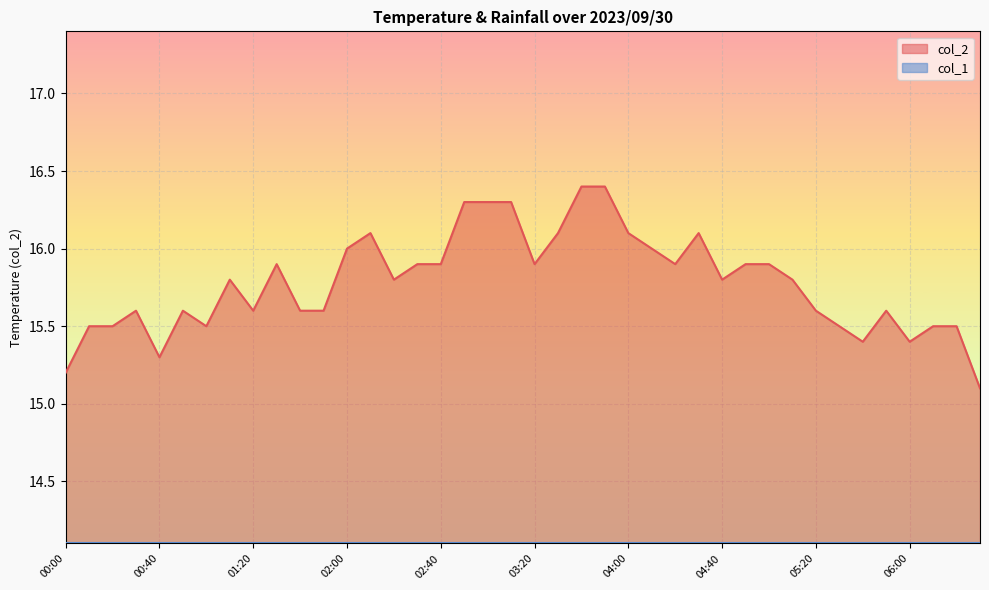

Reading right to left, extract all data points from this chart.

15.1	15.5	15.5	15.4	15.6	15.4	15.5	15.6	15.8	15.9	15.9	15.8	16.1	15.9	16.0	16.1	16.4	16.4	16.1	15.9	16.3	16.3	16.3	15.9	15.9	15.8	16.1	16.0	15.6	15.6	15.9	15.6	15.8	15.5	15.6	15.3	15.6	15.5	15.5	15.2